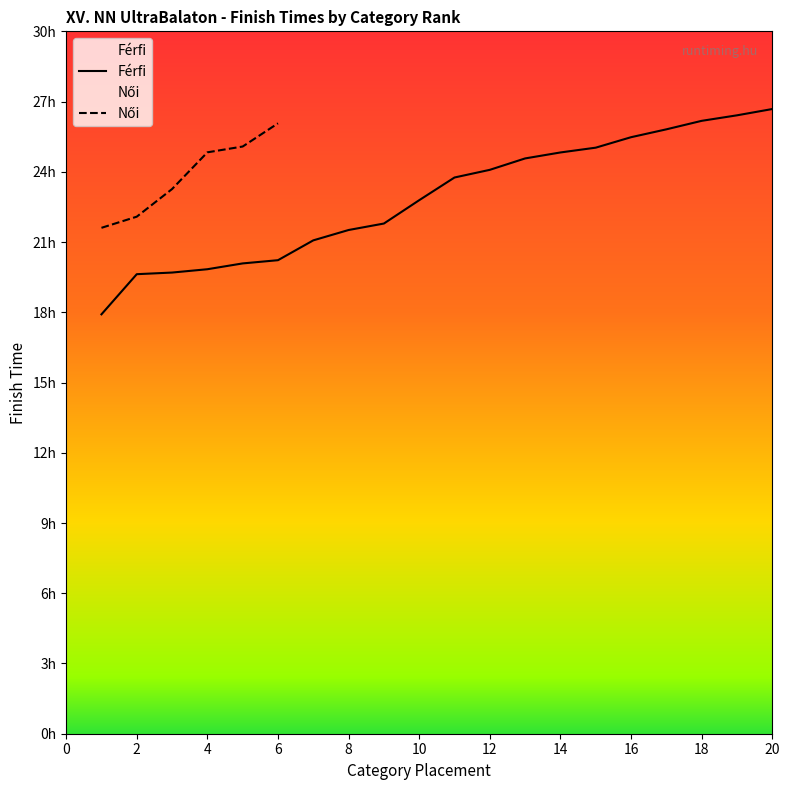

The chart shows a value of 1367.2 at 10. True or false?

True